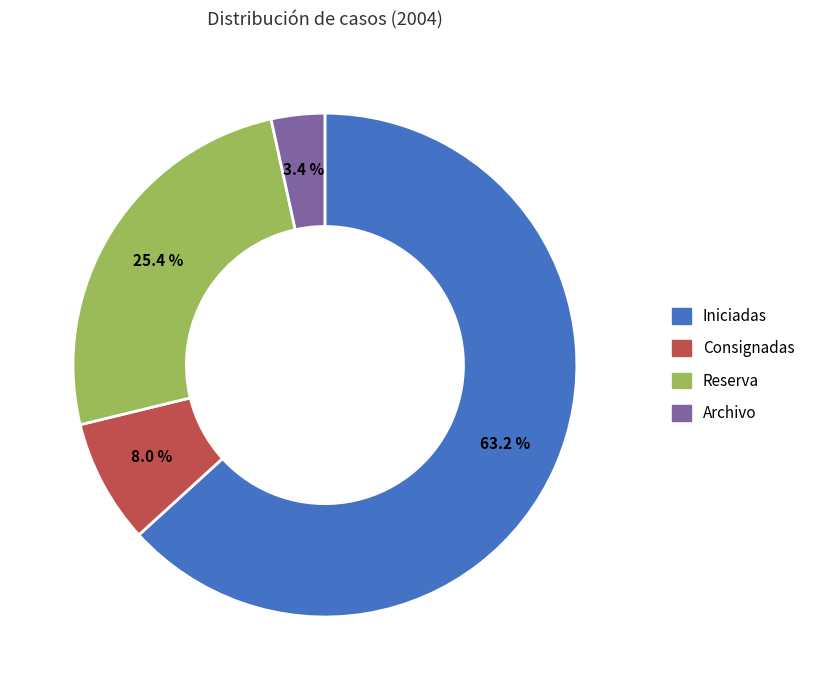

Which slice is the smallest?

Archivo